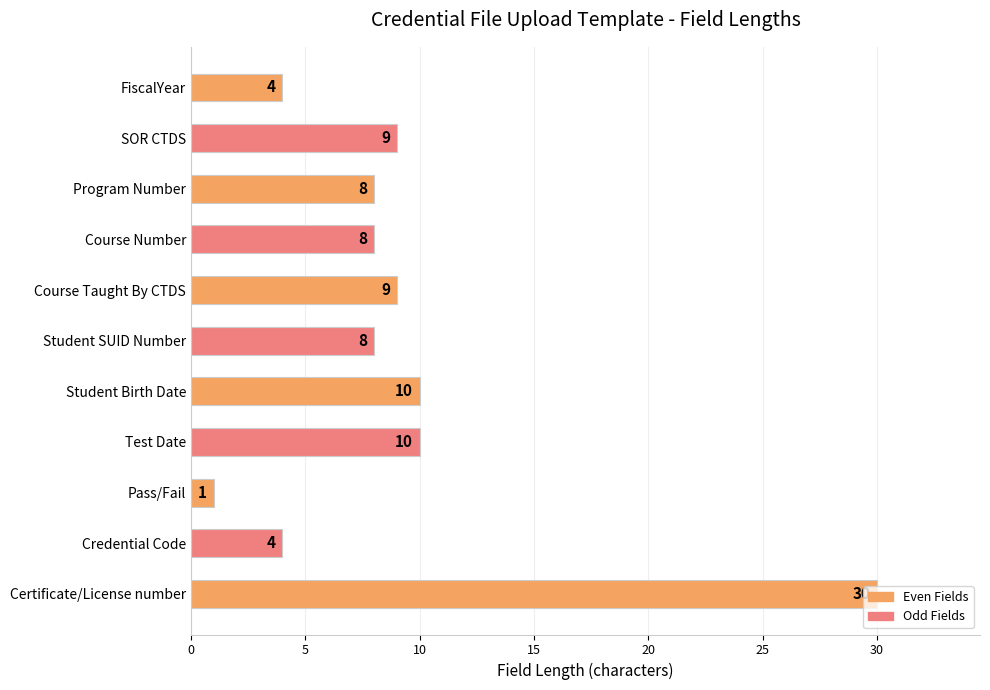

Between Course Taught By CTDS and Student SUID Number, which is larger?

Course Taught By CTDS